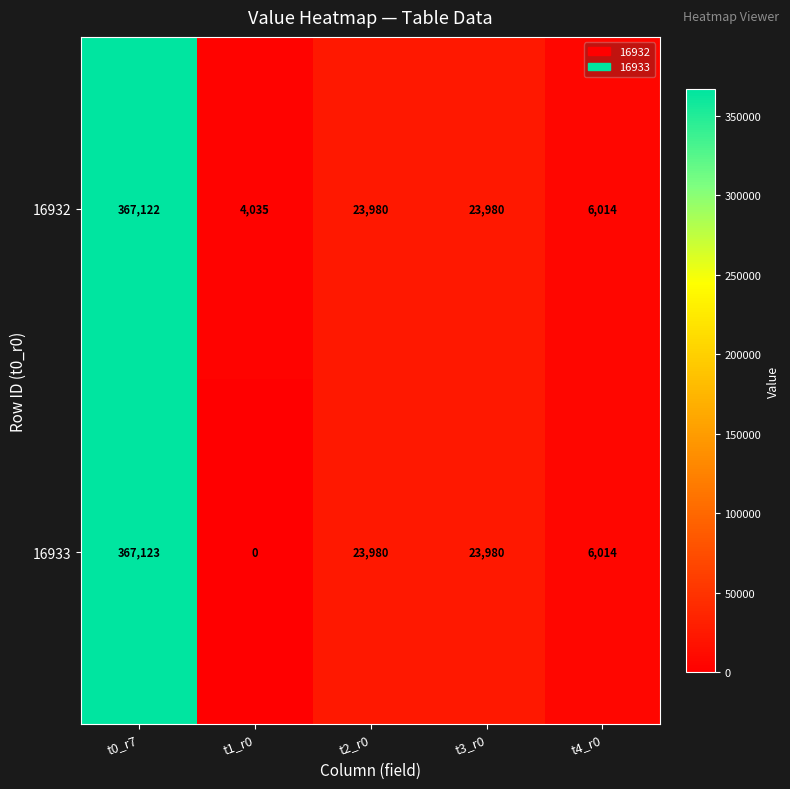

At how many categories does at least one series exceed 96956?

1